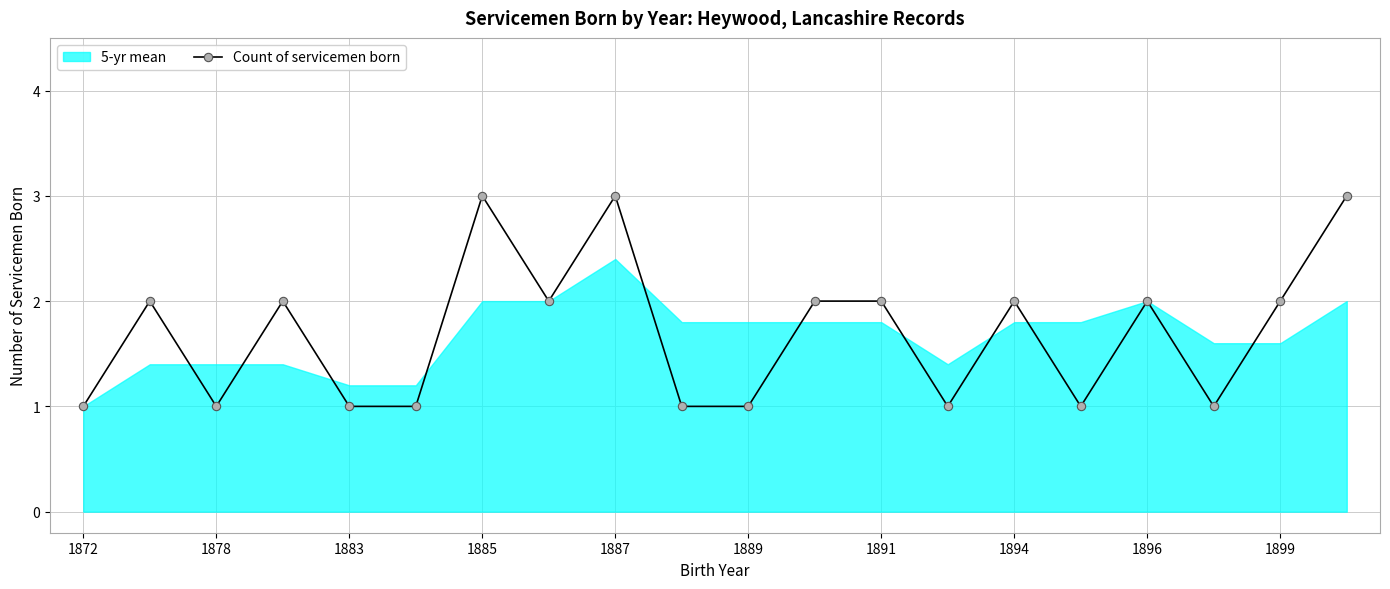

How many lines are shown in the chart?

1